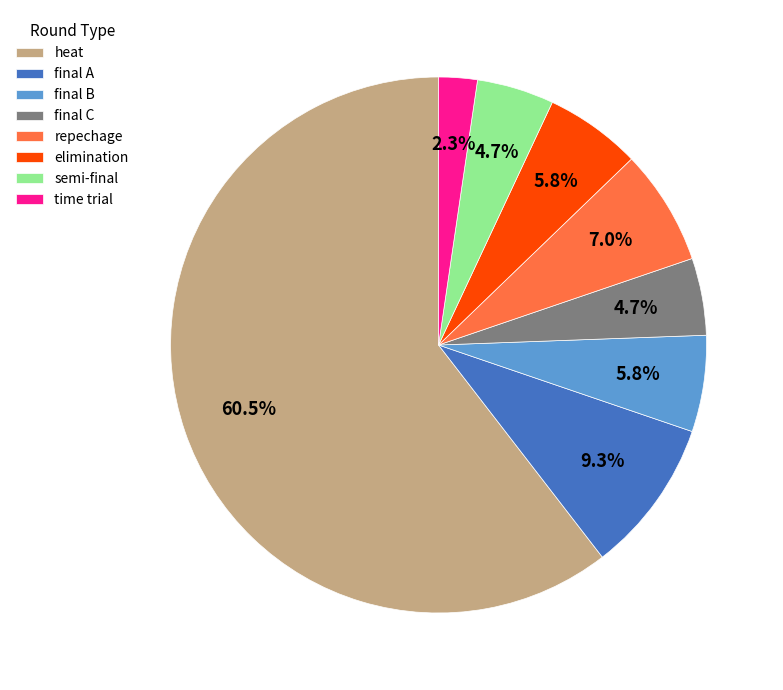

Which slice represents more than half of the pie?

heat